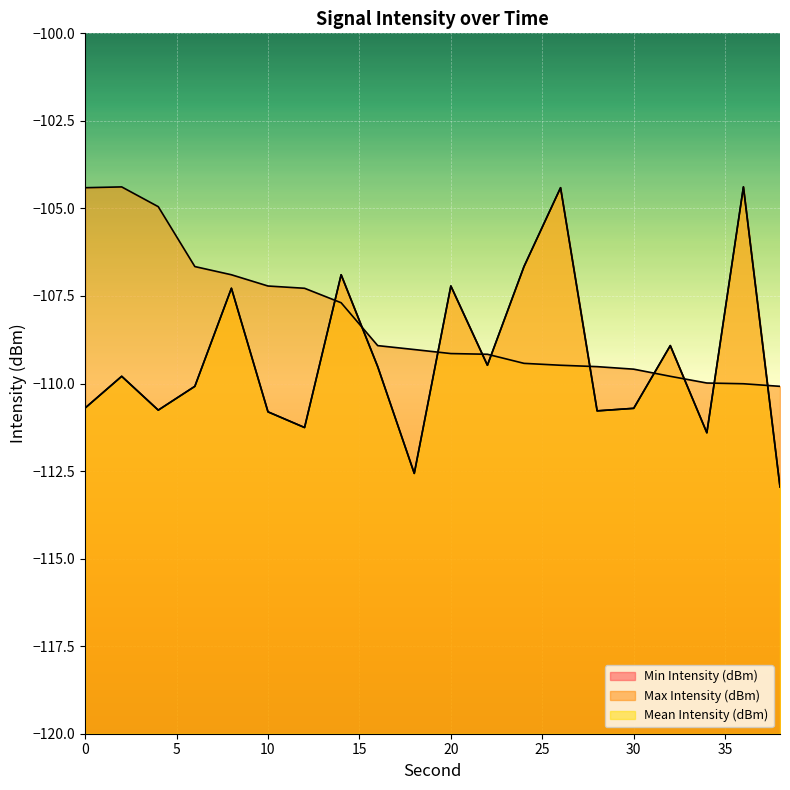

The Min Intensity (dBm) series shows -173.7 at 10. True or false?

False